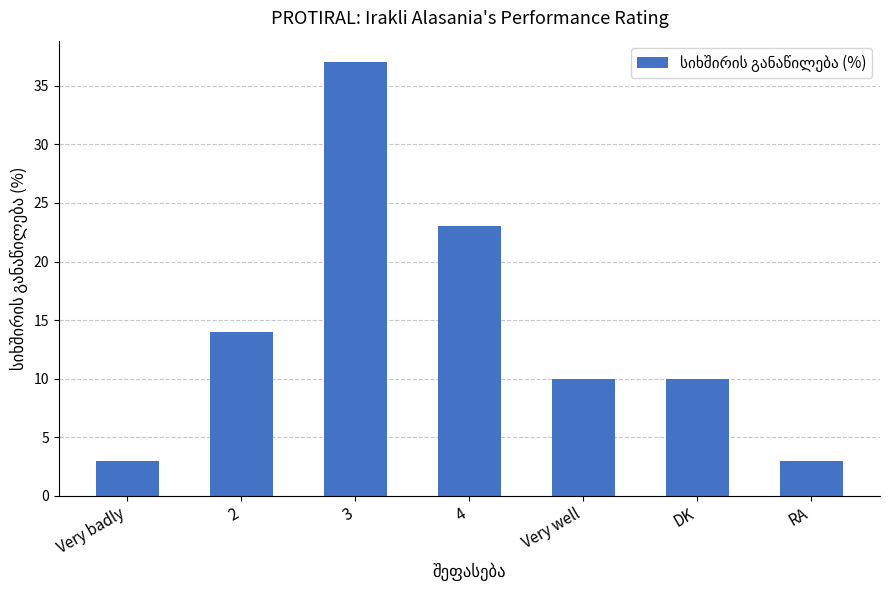

What is the label of the 7th bar from the left?

RA